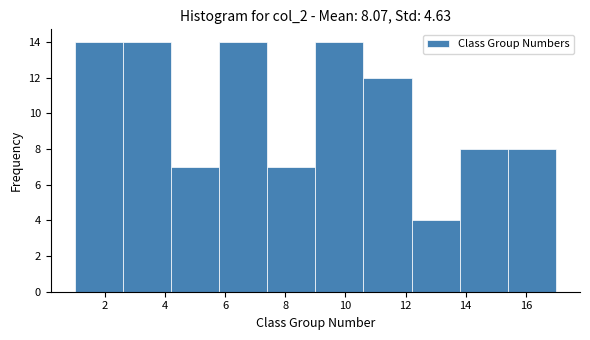

Reading left to right, list every bar in this chart as the range it spans on the x-axis followed by its height. The values are not printed on the chart, so give them approximately, as read against the axis.

1.0 to 2.6: 14
2.6 to 4.2: 14
4.2 to 5.8: 7
5.8 to 7.4: 14
7.4 to 9.0: 7
9.0 to 10.6: 14
10.6 to 12.2: 12
12.2 to 13.8: 4
13.8 to 15.4: 8
15.4 to 17.0: 8